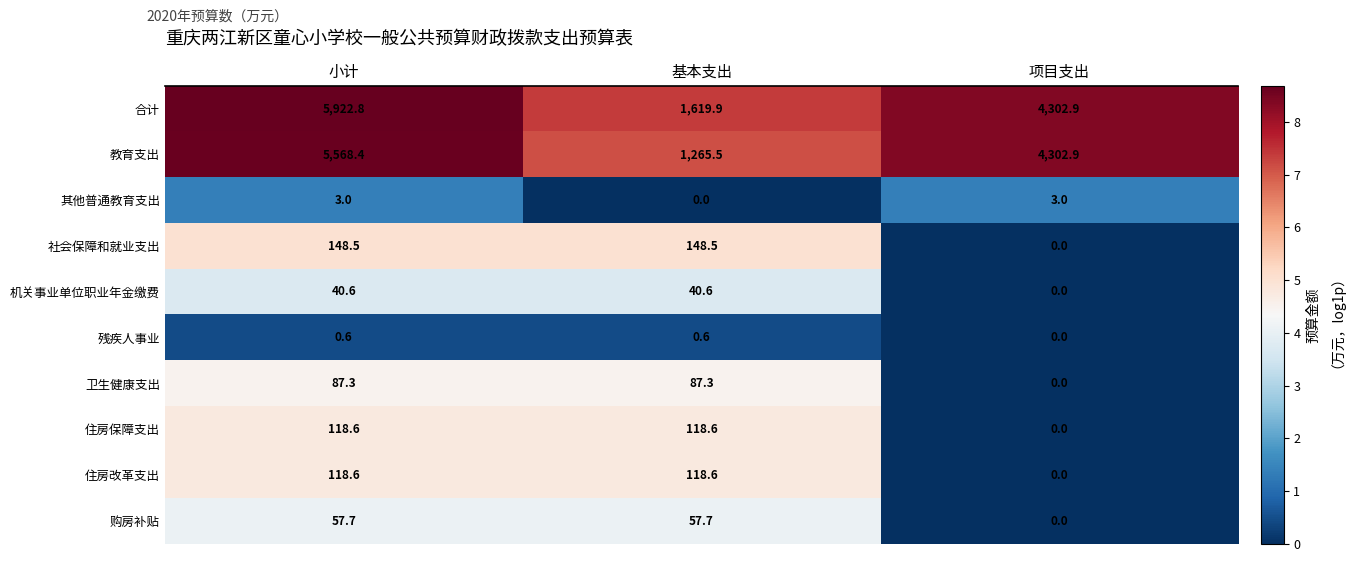

At which category is the sum across all series the highest?

小计